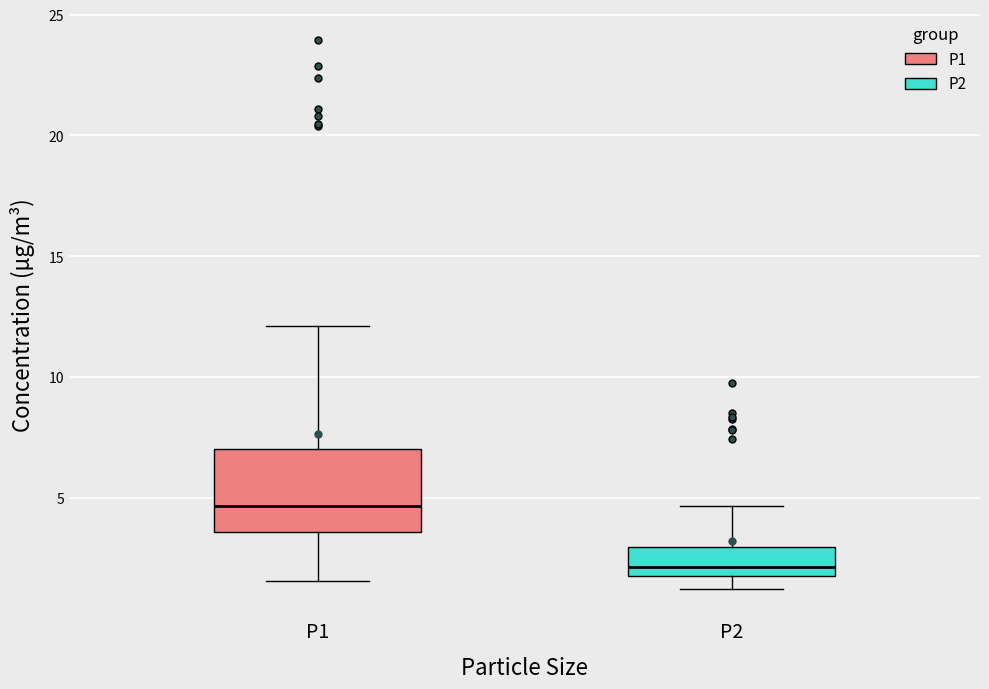

Reading left to right, transcribe this box plot: for each box, give where its median line is, the range the box spans, and where its two whiskers end, as read against the y-axis. The values are not printed on the chart, so give them approximately, as read against the axis.

P1: median 4.5, box 3.5 to 7.0, whiskers 1.5 to 12.0
P2: median 2.0 (just above the box's lower edge), box 2.0 to 3.0, whiskers 1.0 to 4.5